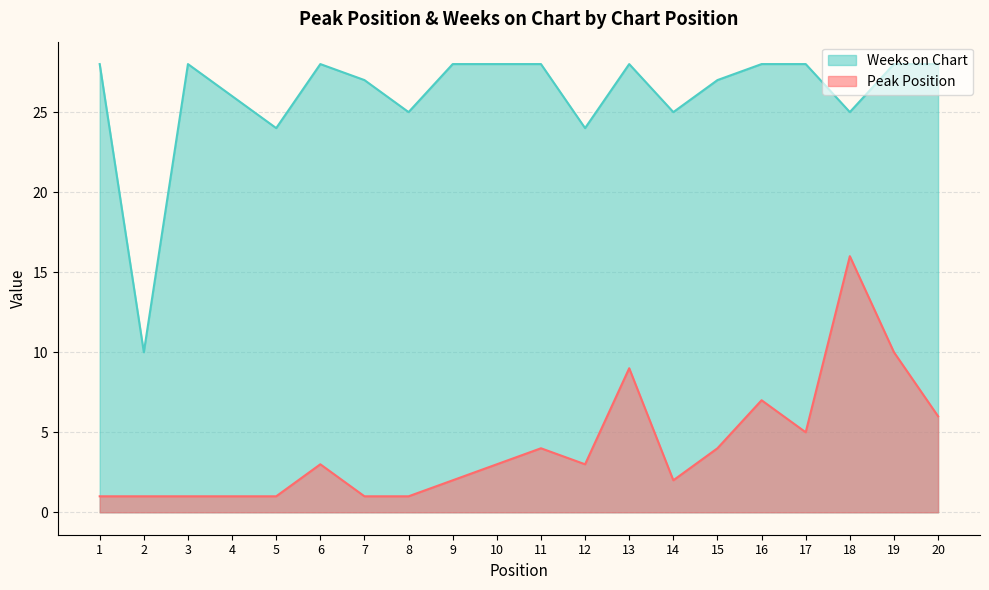

At which category does the chart reach its peak across all series?

1